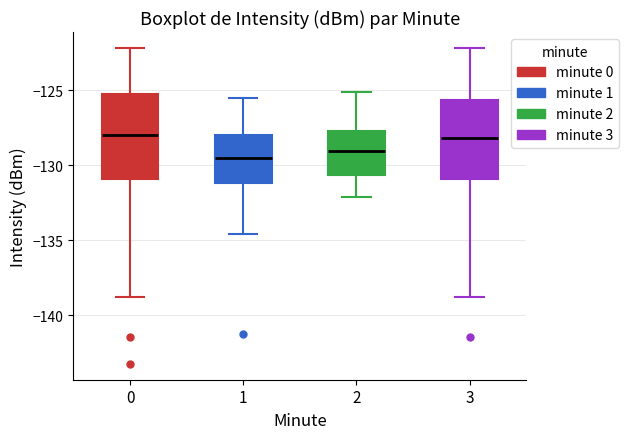

Reading left to right, transcribe this box plot: for each box, give where its median line is, the range the box spans, and where its two whiskers end, as read against the y-axis. The values are not printed on the chart, so give them approximately, as read against the axis.

0: median -128.0, box -131.0 to -125.5, whiskers -139.0 to -122.0
1: median -129.5, box -131.0 to -128.0, whiskers -134.5 to -125.5
2: median -129.0, box -130.5 to -127.5, whiskers -132.0 to -125.0
3: median -128.0, box -131.0 to -125.5, whiskers -139.0 to -122.0